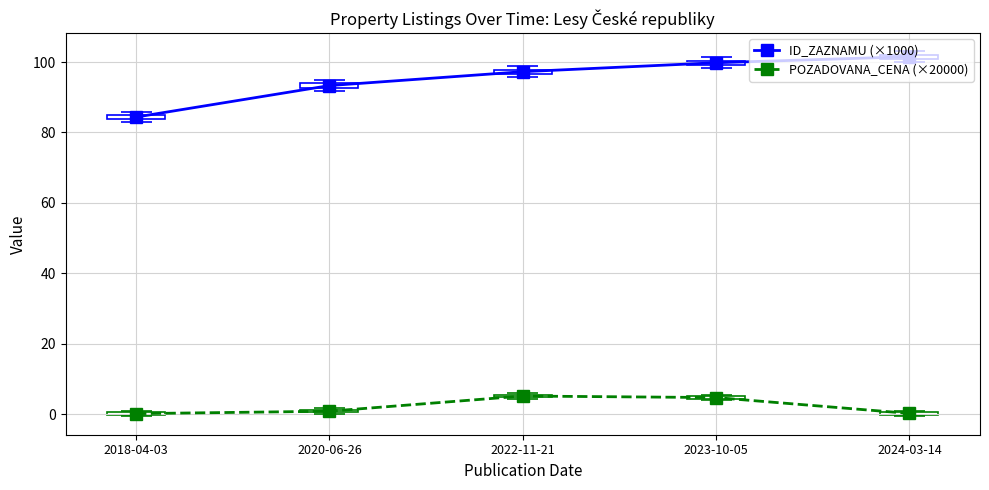

Which series has the widest spread of values?

ID_ZAZNAMU (×1000)